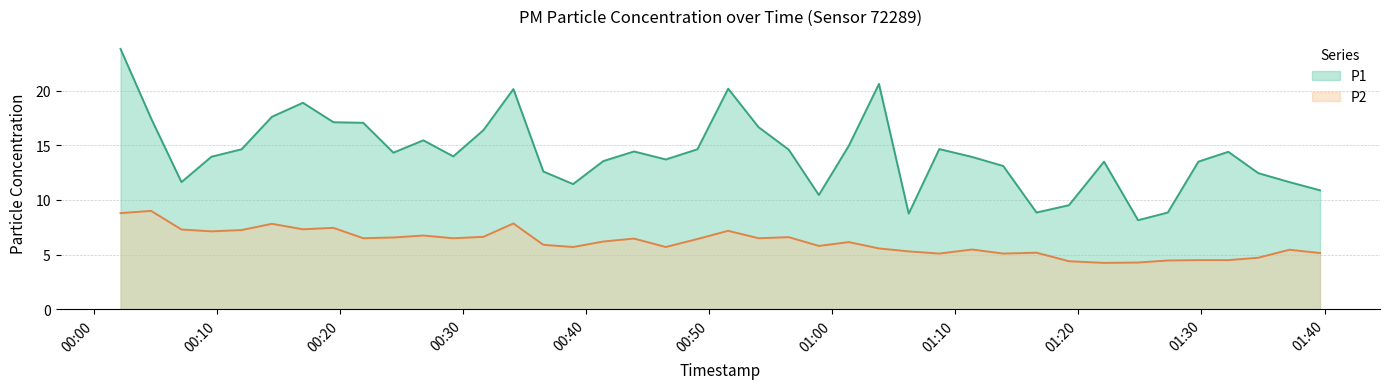

At how many categories does at least one series exceed 19?

4